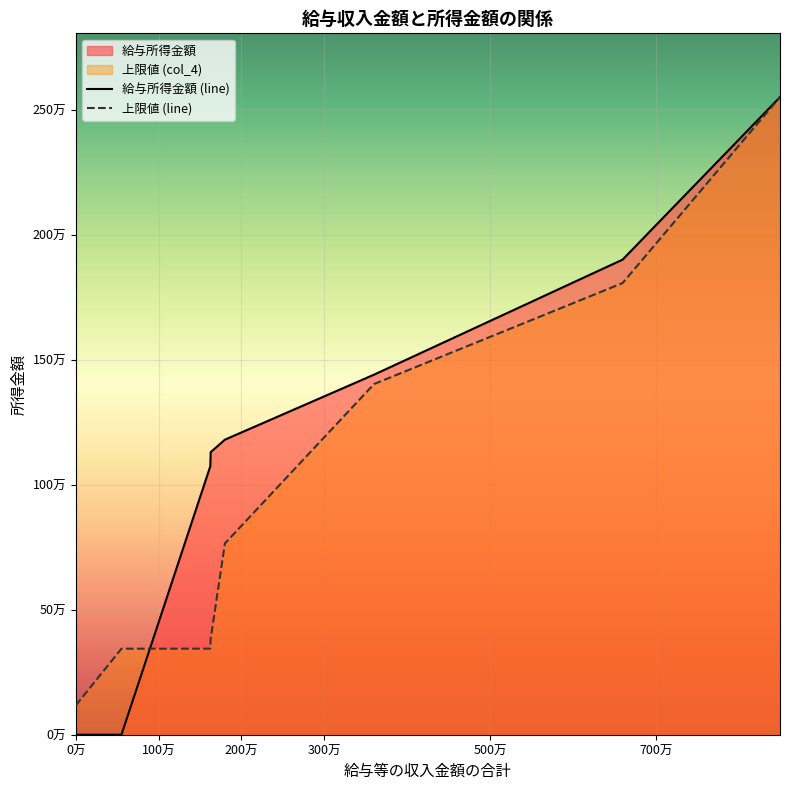

What is the difference between the maximum and minimum values in the 上限値 (line) series?

2432912.7